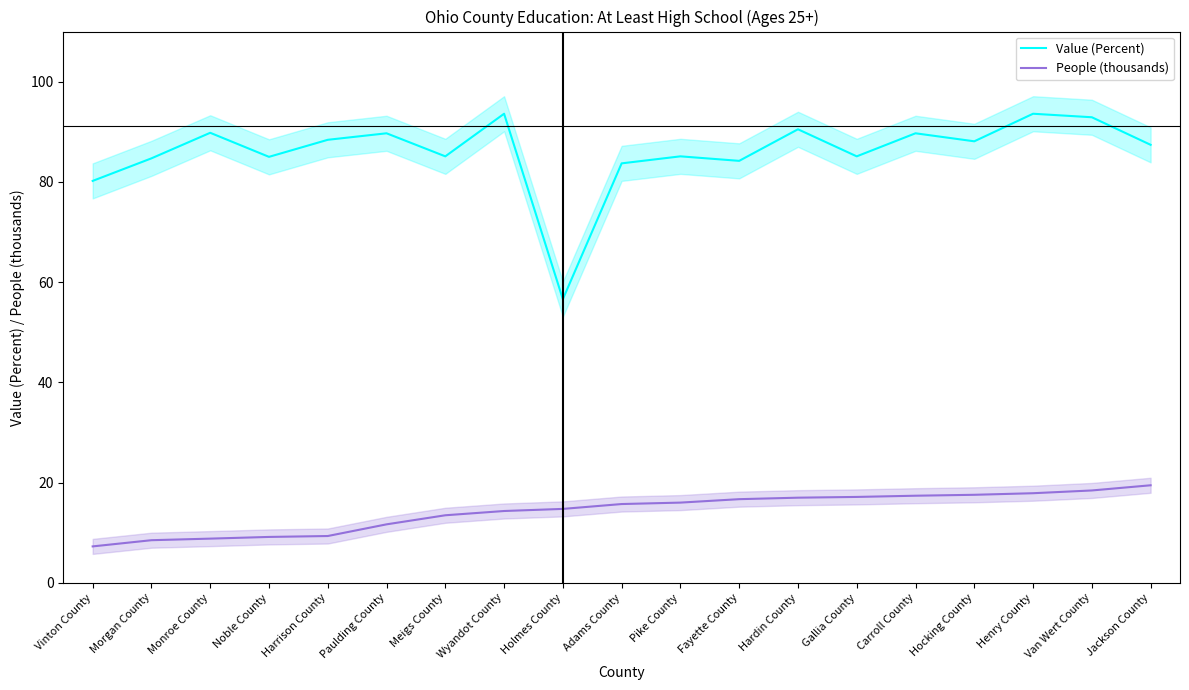

Which category has the highest value across all series?

Wyandot County